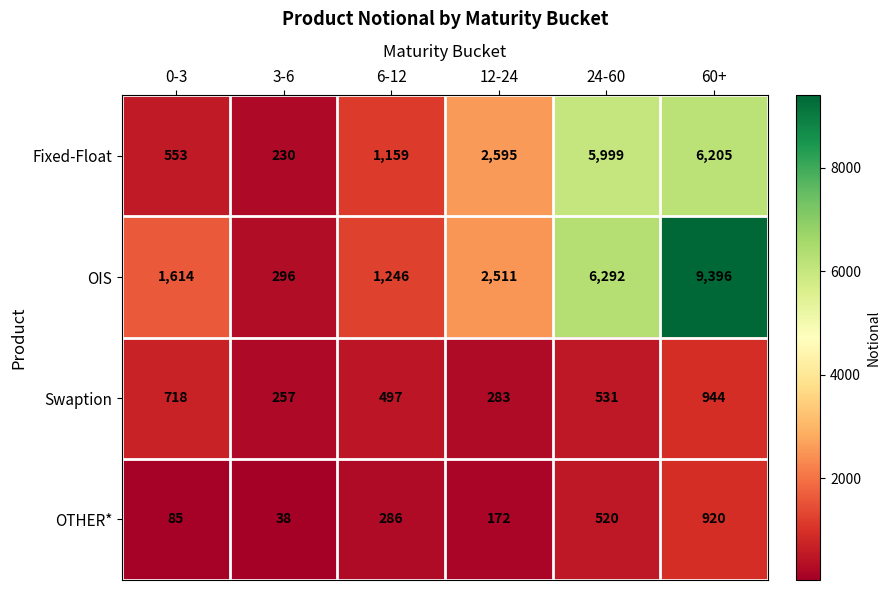

Rank the categories by OIS value from highest to lowest.

60+, 24-60, 12-24, 0-3, 6-12, 3-6